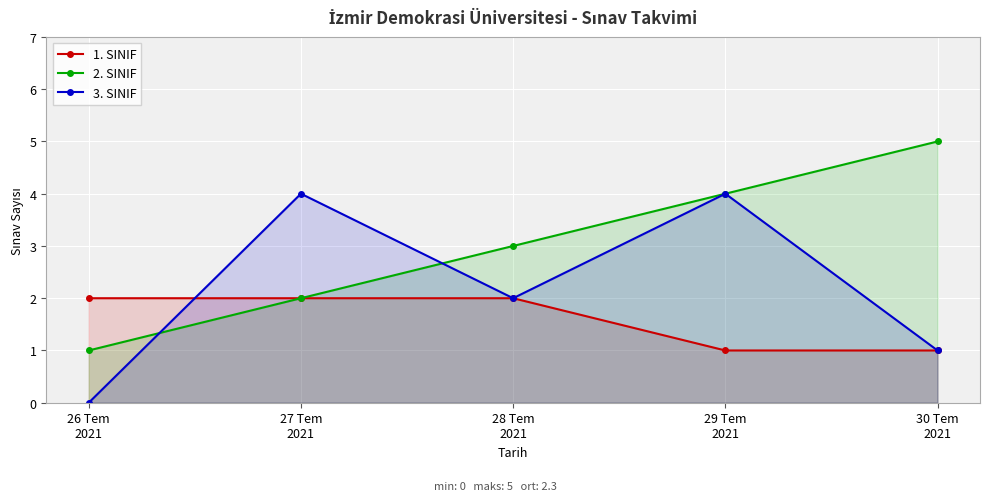

After their last crossing, which series has the higher values: 1. SINIF or 3. SINIF?

3. SINIF